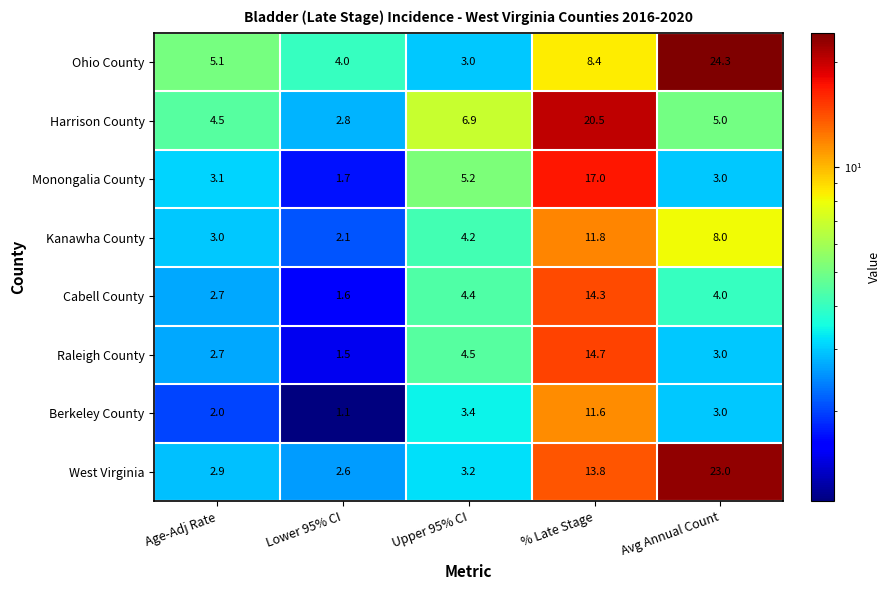

What is the difference between the highest and lowest values at Age-Adj Rate?

3.1